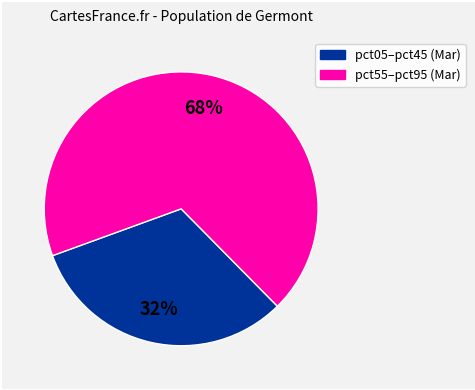

Count the number of slices in the pie.

2